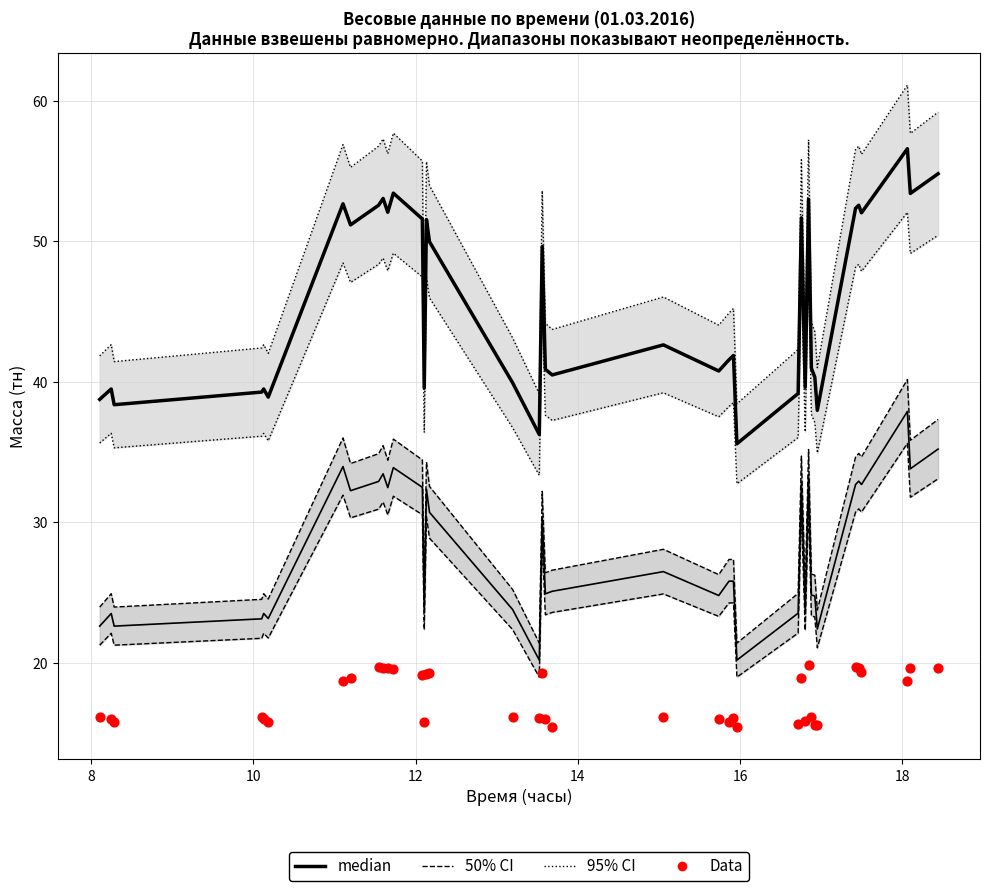

Which series contains the lowest Y value?

Data (Тара)